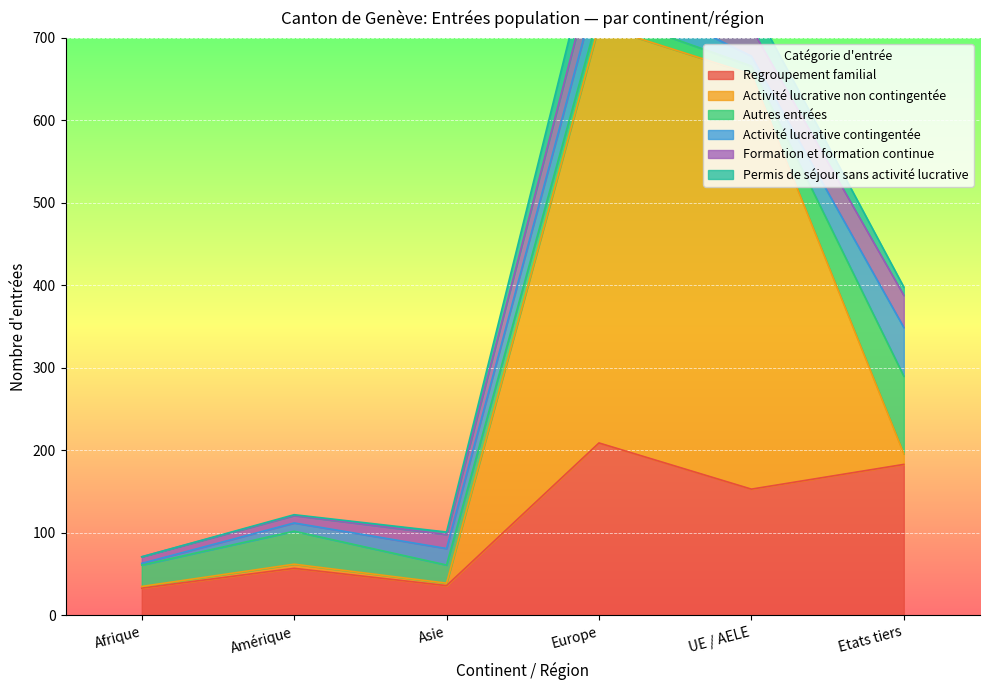

Rank the categories by Permis de séjour sans activité lucrative value from highest to lowest.

Europe, UE / AELE, Etats tiers, Amérique, Afrique, Asie